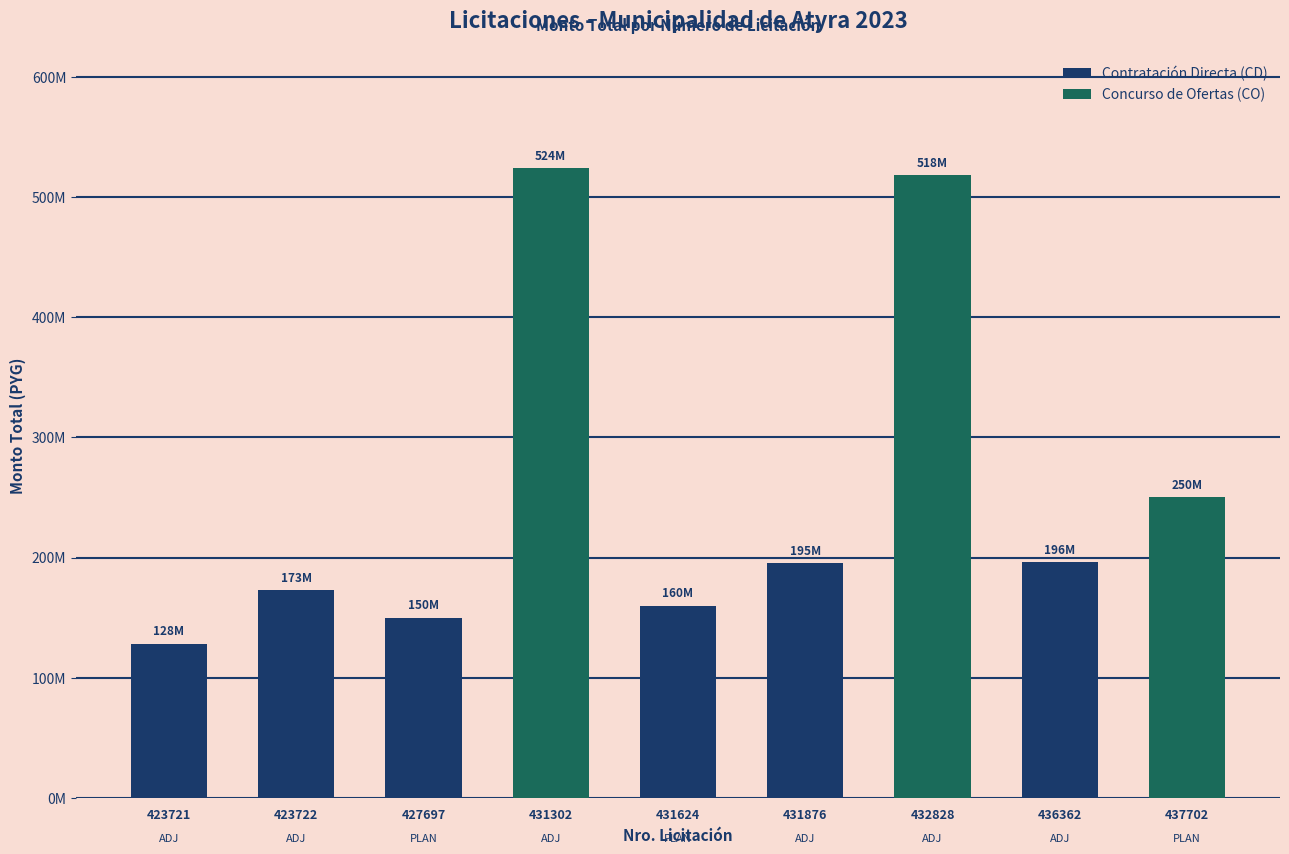

Rank the categories by value from lowest to highest.

423721, 427697, 431624, 423722, 431876, 436362, 437702, 432828, 431302